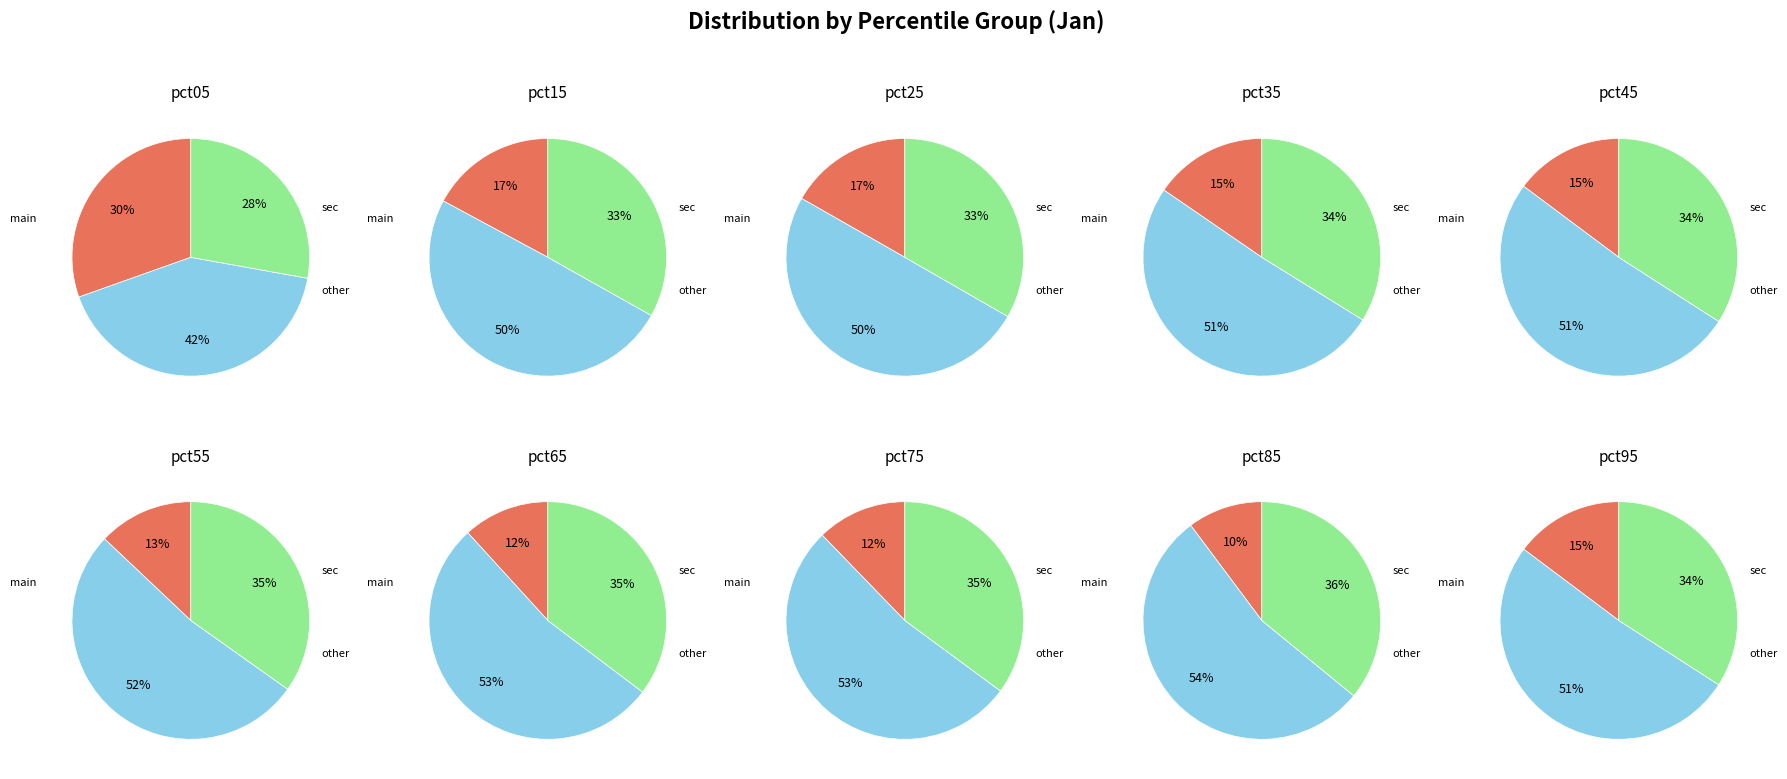

Between pct75 and pct95, which is larger?

pct95